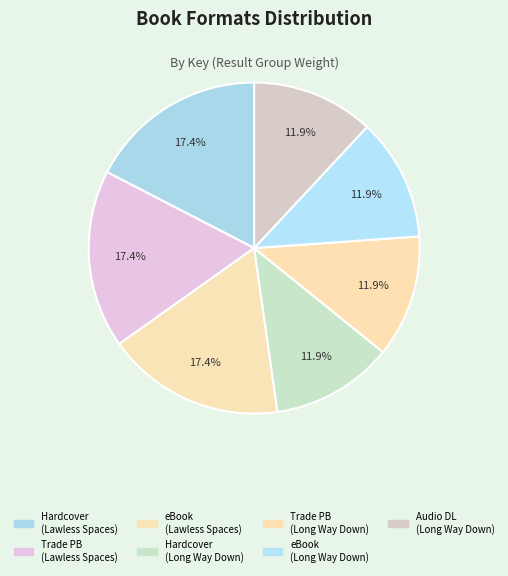

How many slices are in this pie chart?

7